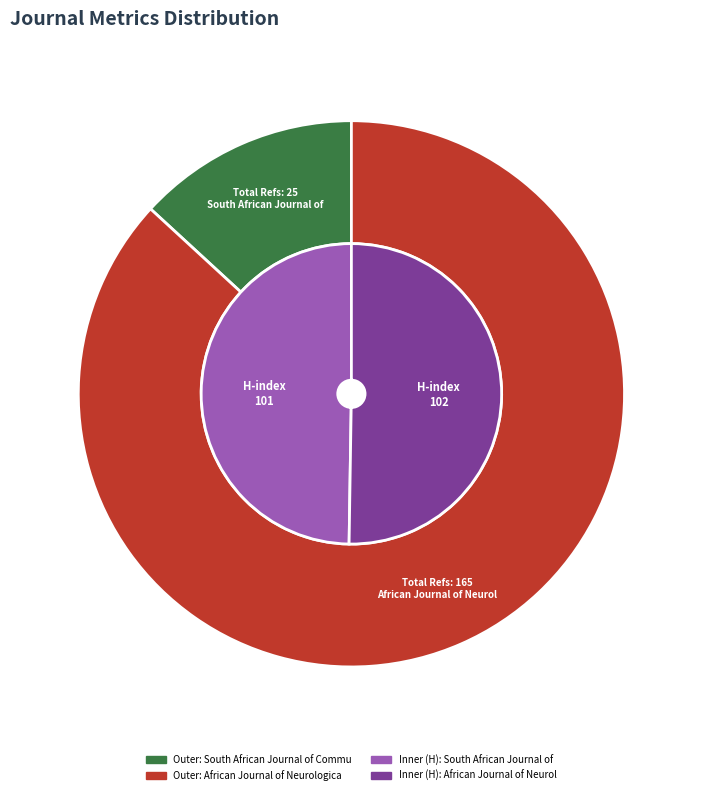

Is it true that South African Journal of Communication is 58% of the pie?

False